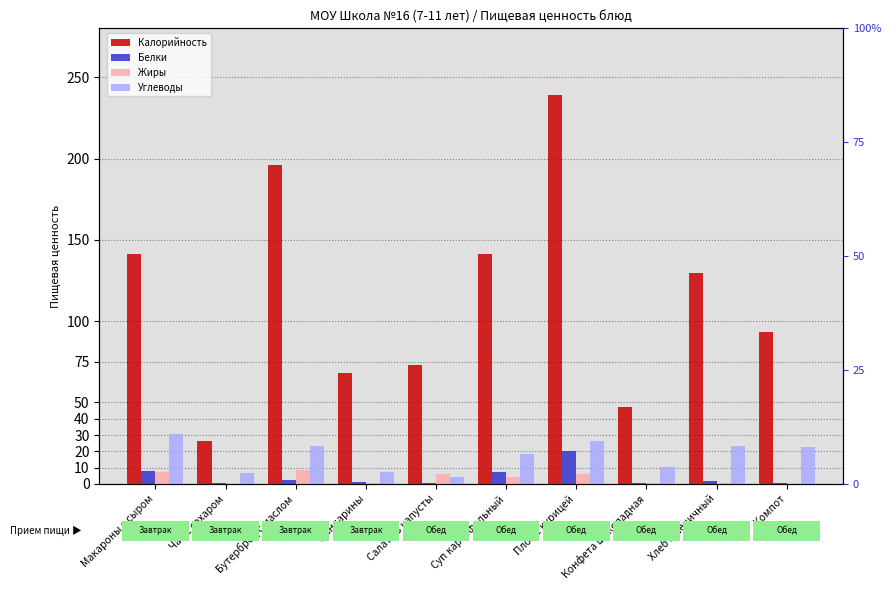

Is it true that Углеводы equals 30.6 at Макароны с сыром?

True